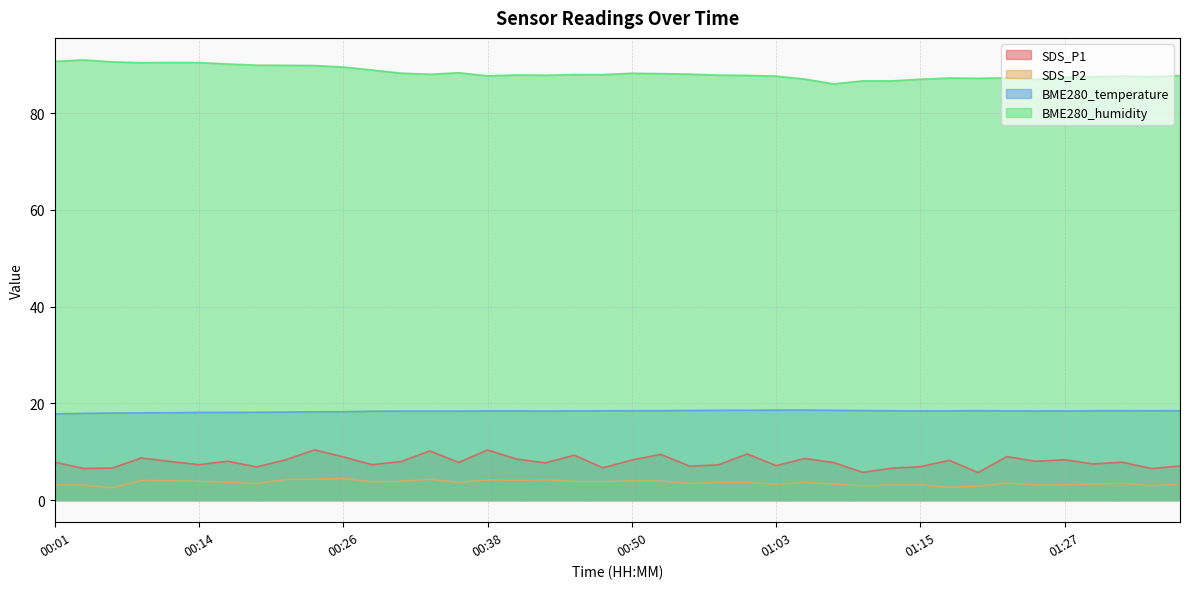

What is the lowest value of the SDS_P1 series?

5.7